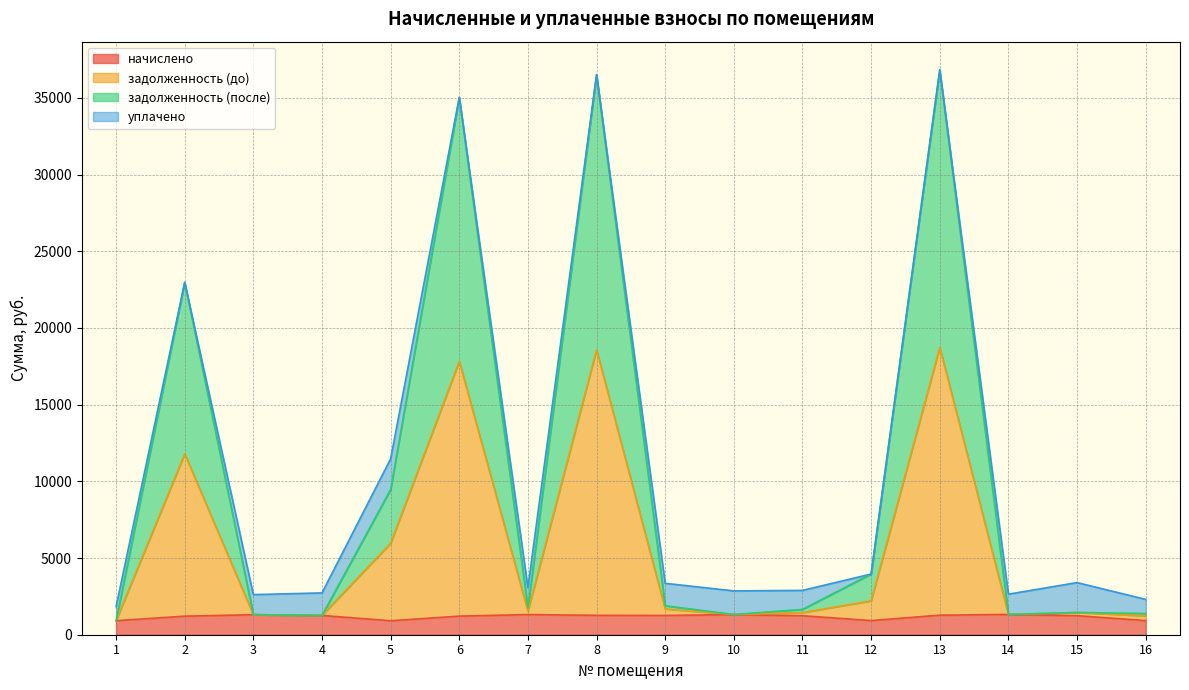

What is the total value across all series at 8?

36507.1